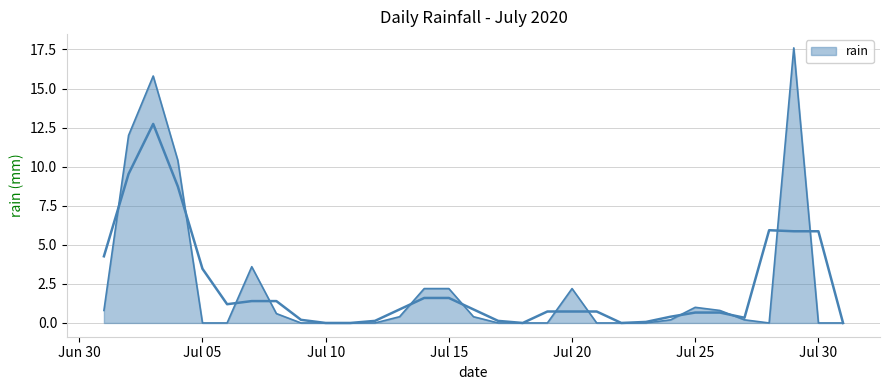

What is the change in value from 2020-07-08 to 2020-07-28?

-0.6